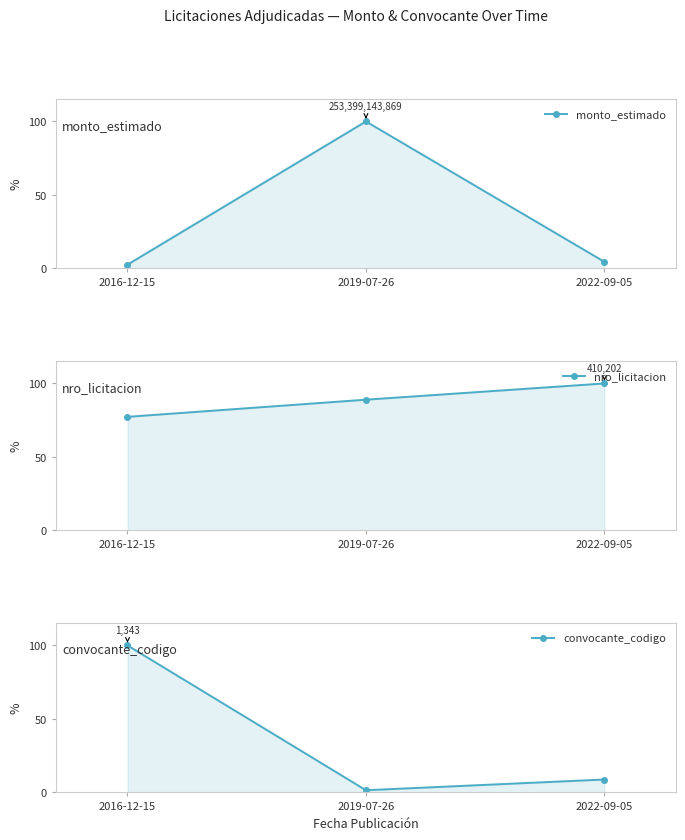

Which category has the lowest value in the monto_estimado series?

2016-12-15